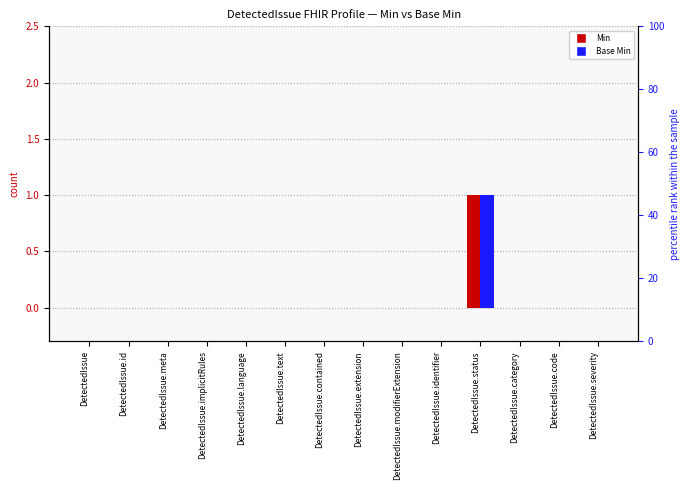

The value of Base Min at DetectedIssue.status is 1. True or false?

True